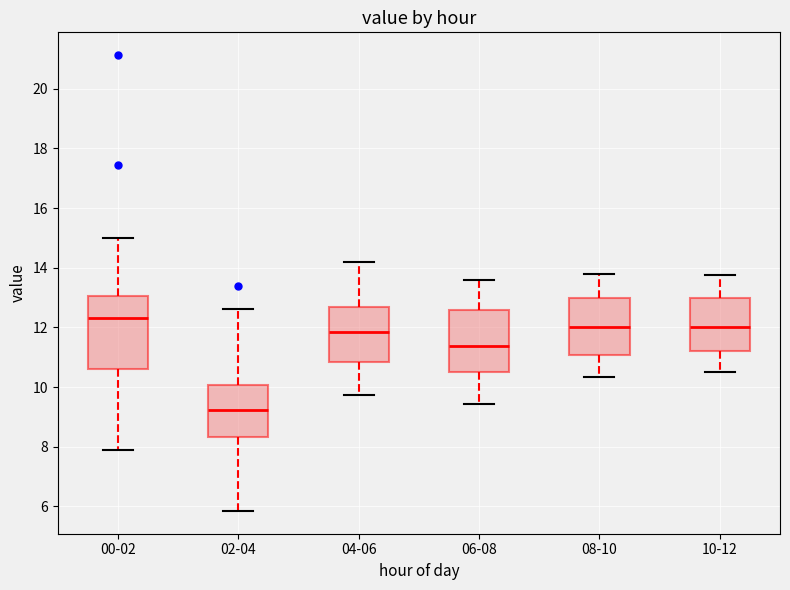

Which box has the highest median line?

00-02